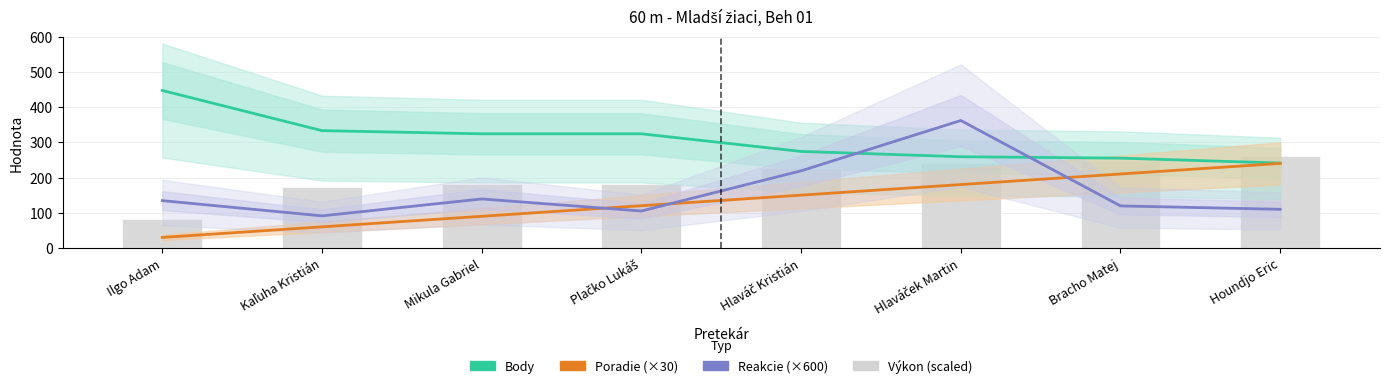

What is the minimum value for Reakcie (×600)?

91.2